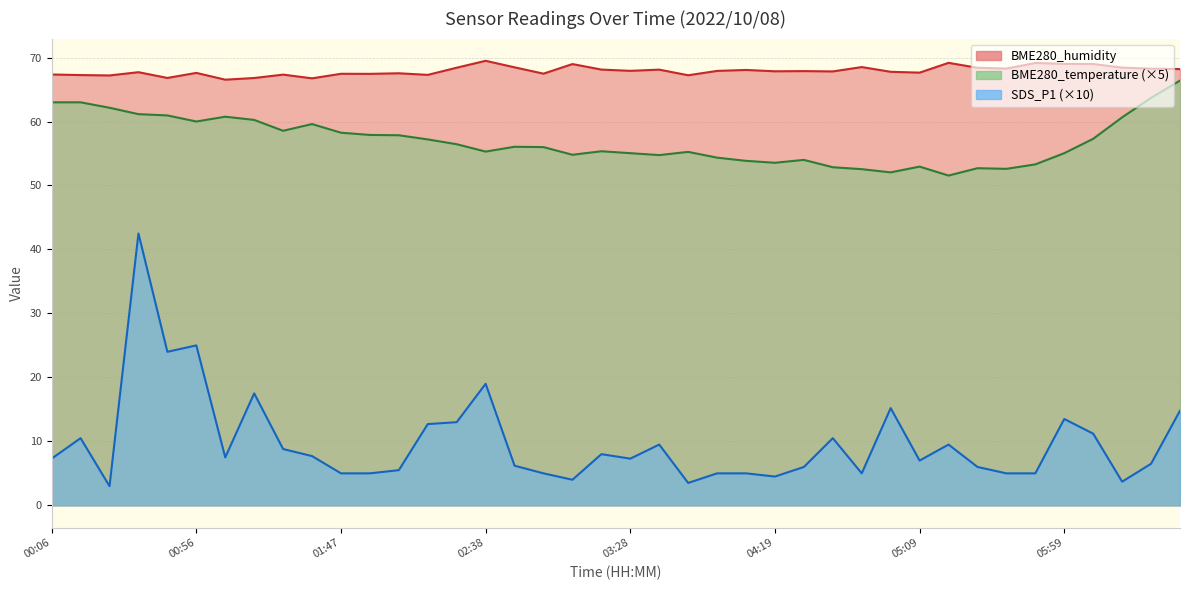

What is the value of the BME280_humidity point at the 26th from the left?

67.8